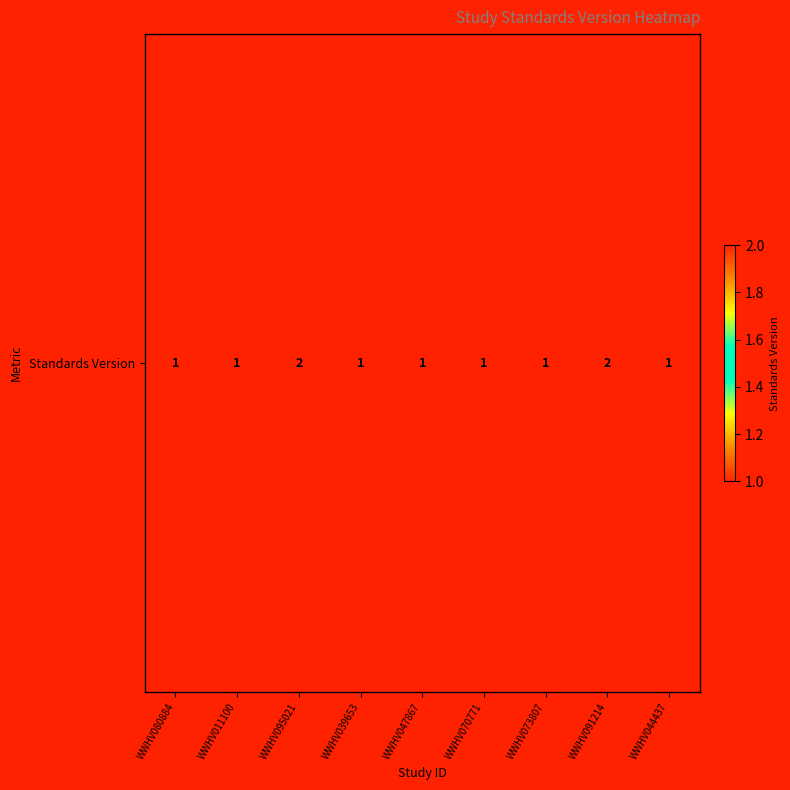

List the labels in order of value, smallest first.

WWHV080884, WWHV011100, WWHV039653, WWHV047867, WWHV070771, WWHV073807, WWHV044437, WWHV095021, WWHV091214